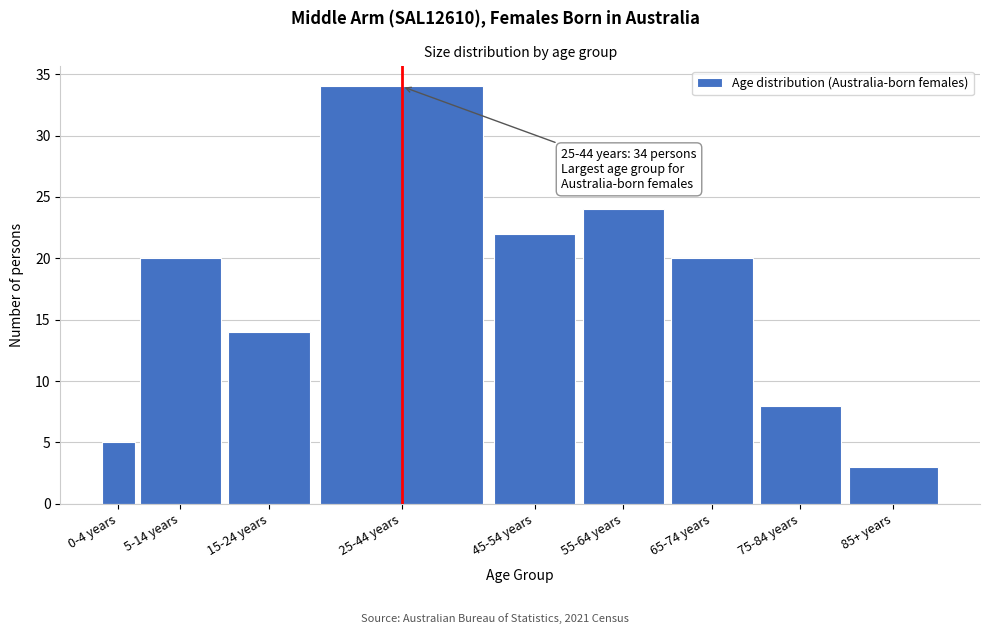

Reading left to right, list all the values displayed in this chart.

5	20	14	34	22	24	20	8	3